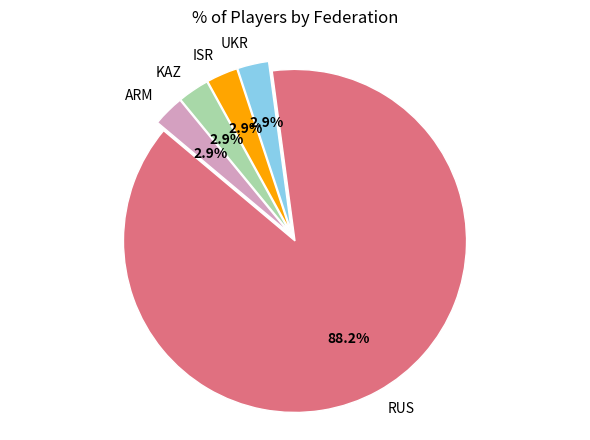

Is there any slice that represents more than half of the pie?

Yes